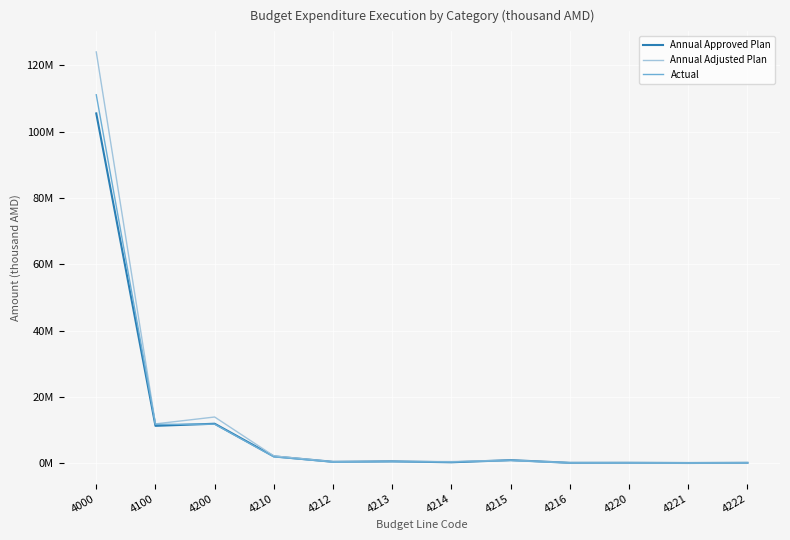

Is this an area chart (filled region under the line)?

No